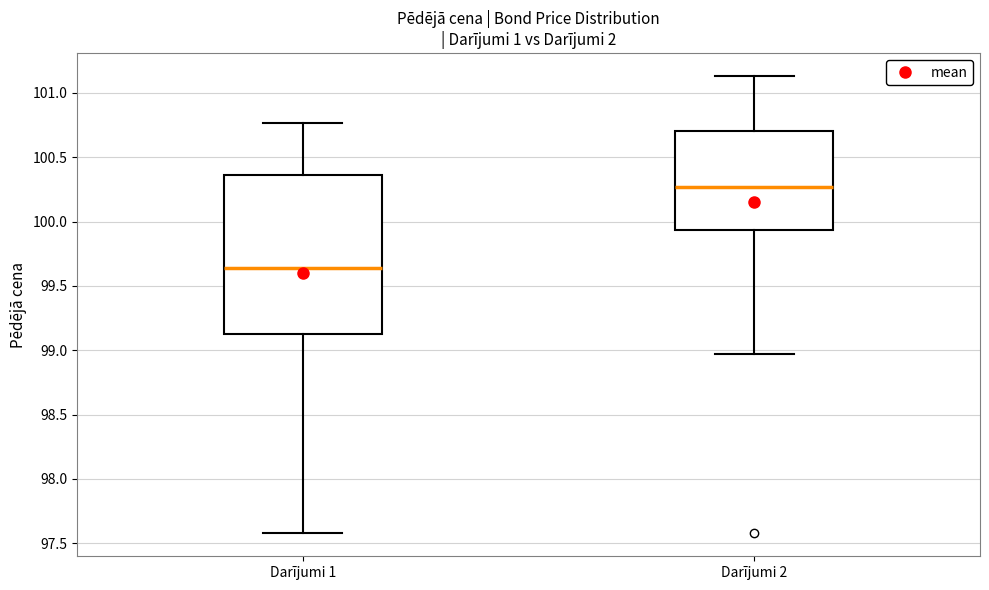

Where does the lower whisker of the box for Darījumi 1 end on the y-axis? The values are not printed on the chart, so give them approximately, as read against the axis.

97.60